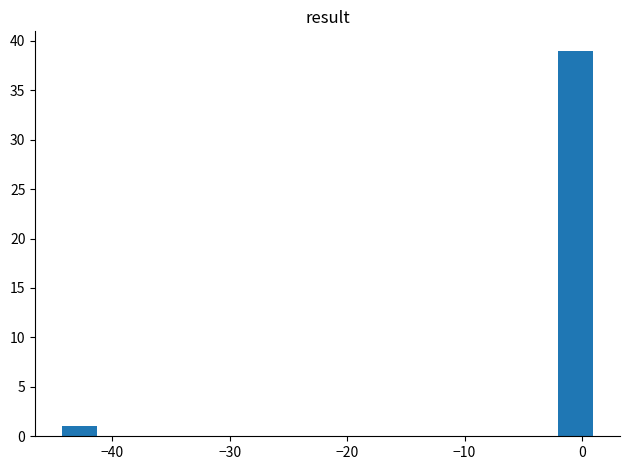

Around what value on the x-axis is the tallest bar? Give the approximate position of its centre, as read against the axis.

-1